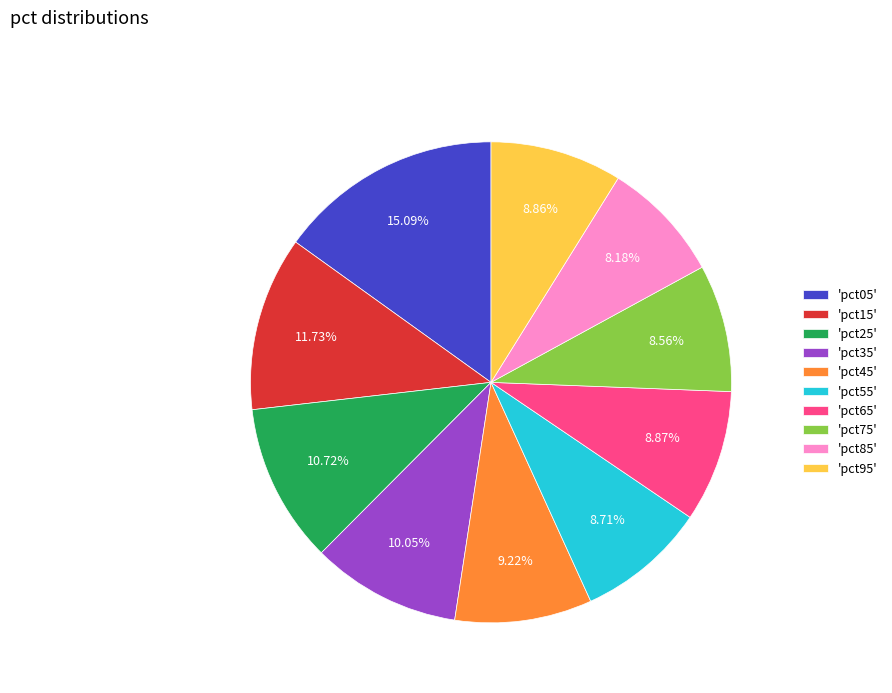

Is 'pct15' the majority of the pie?

No